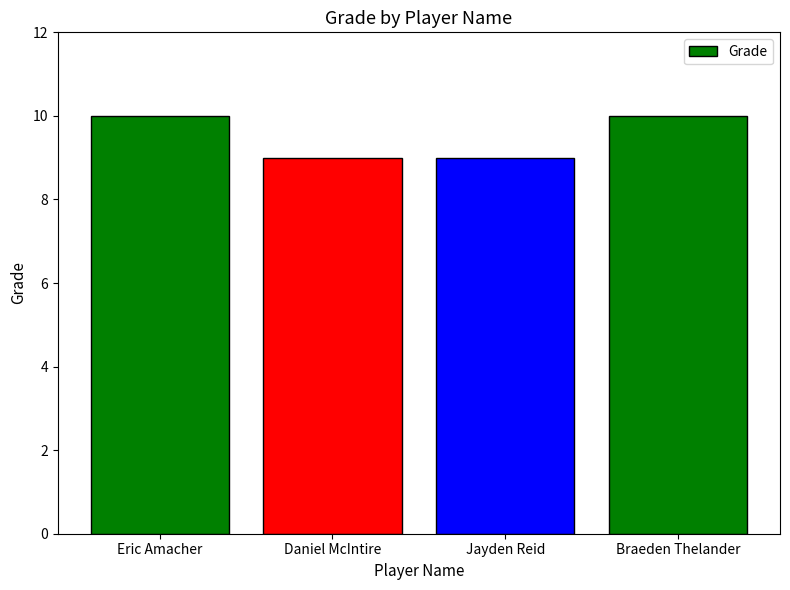

What is the smallest value displayed?

9